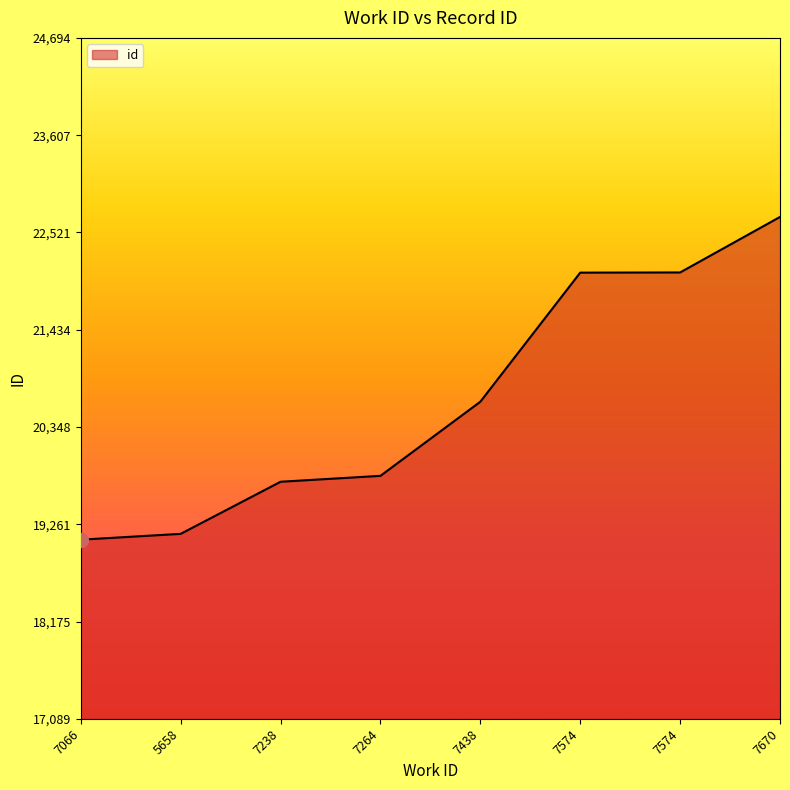

Reading left to right, transcribe all the data shown in this chart.

19089	19154	19736	19802	20630	22072	22074	22694